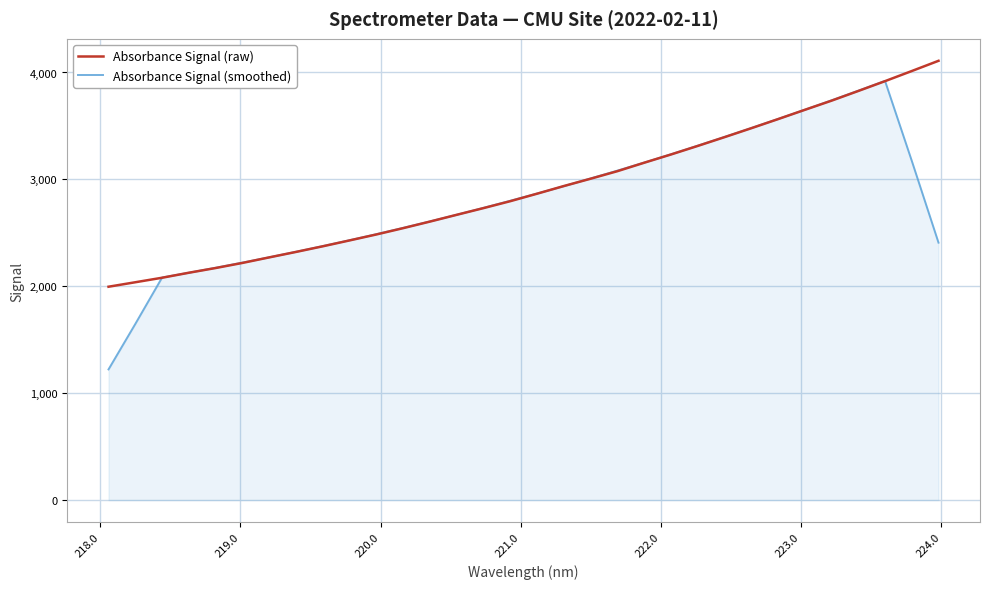

What is the smallest value displayed?

1222.9